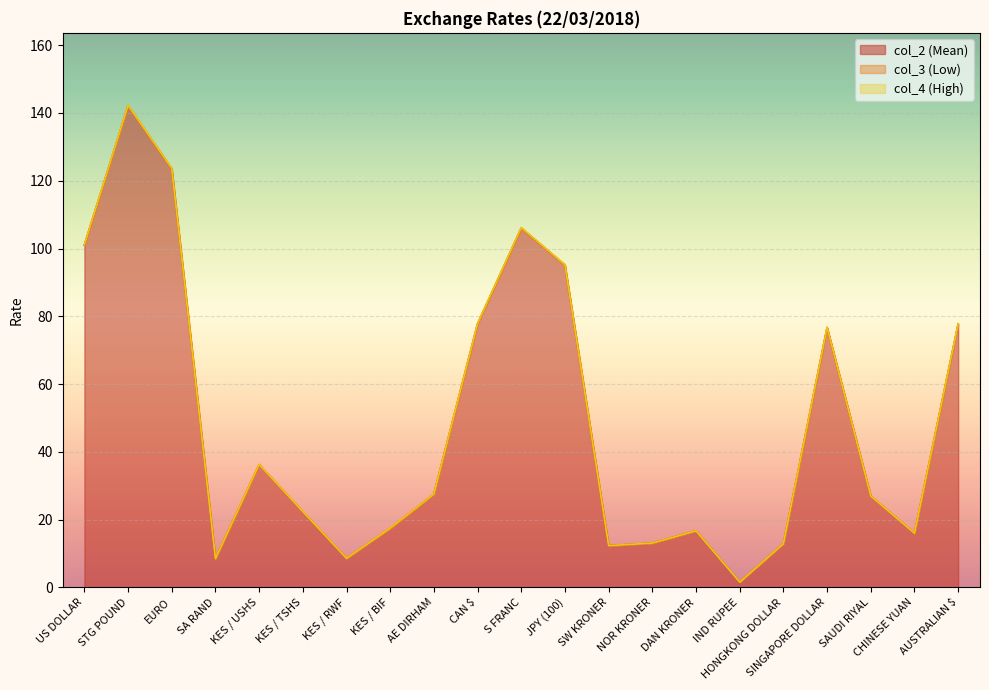

What is the value of the col_3 point at the 17th from the left?

12.9